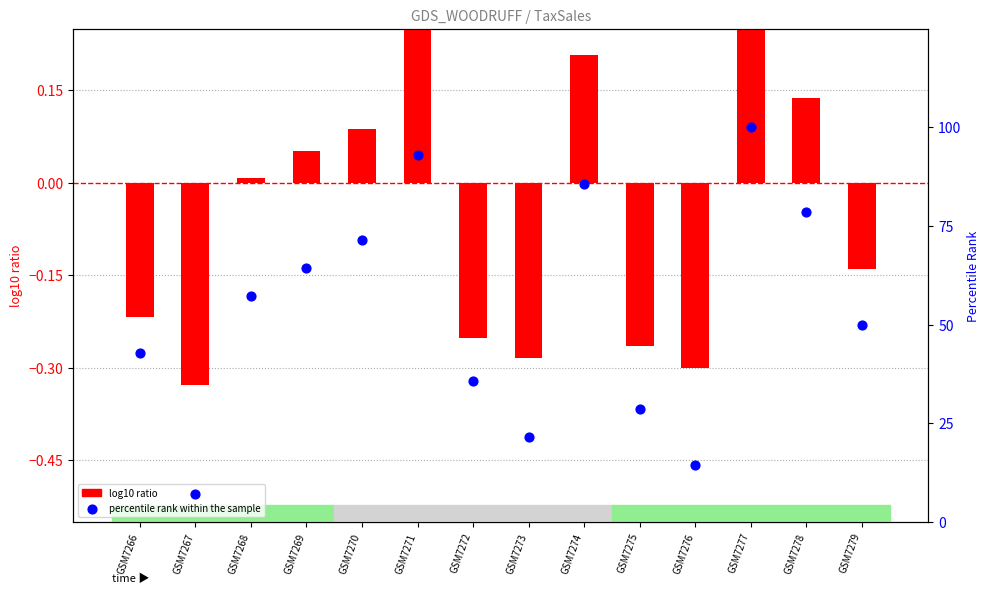

Which series has the largest Y range (max minus min)?

percentile rank within the sample